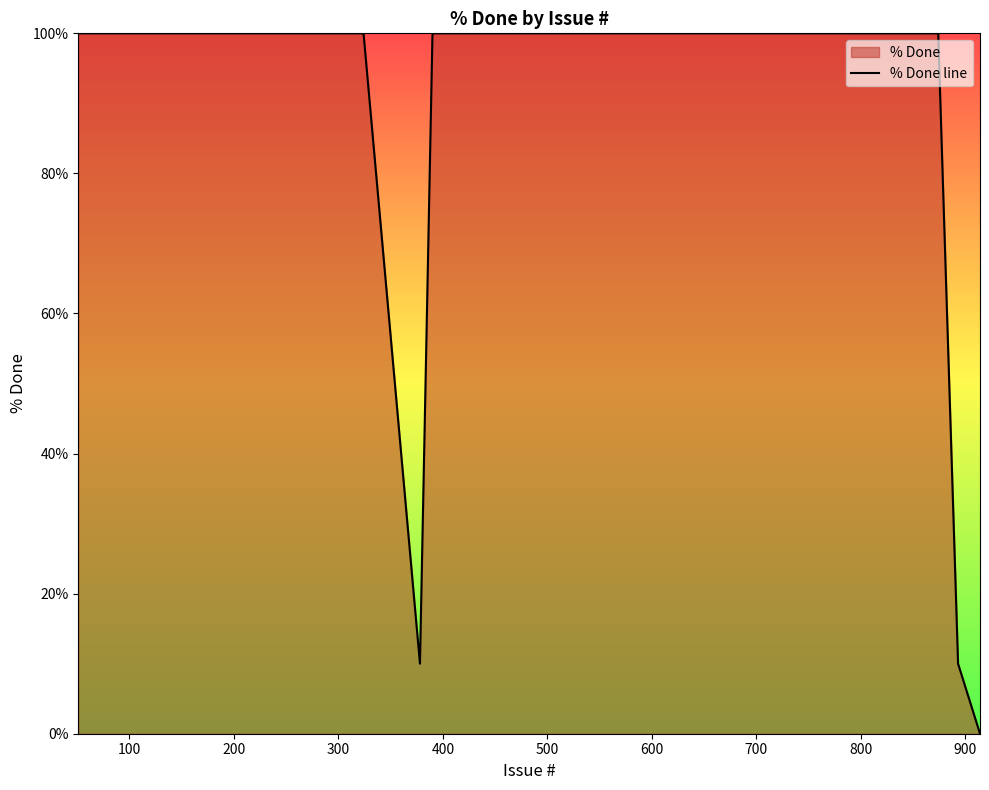

What is the maximum value shown in the chart?

100